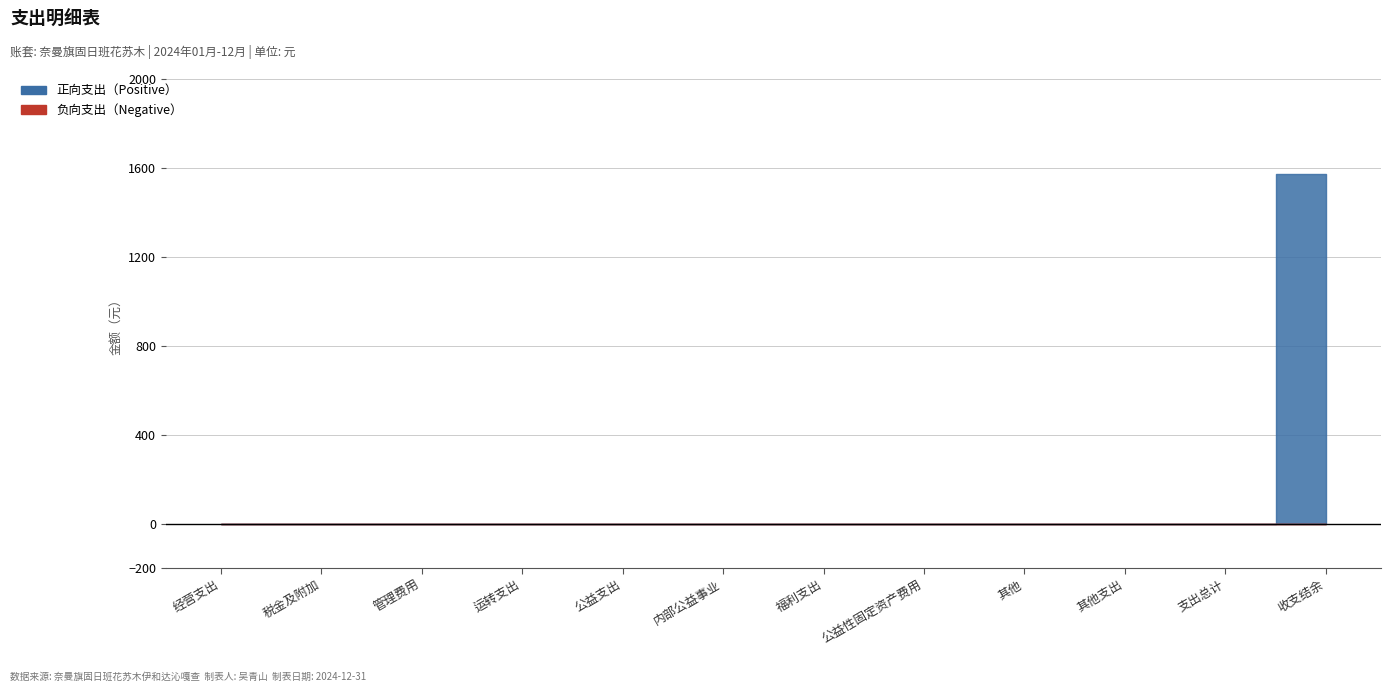

What is the maximum value shown in the chart?

1571.0